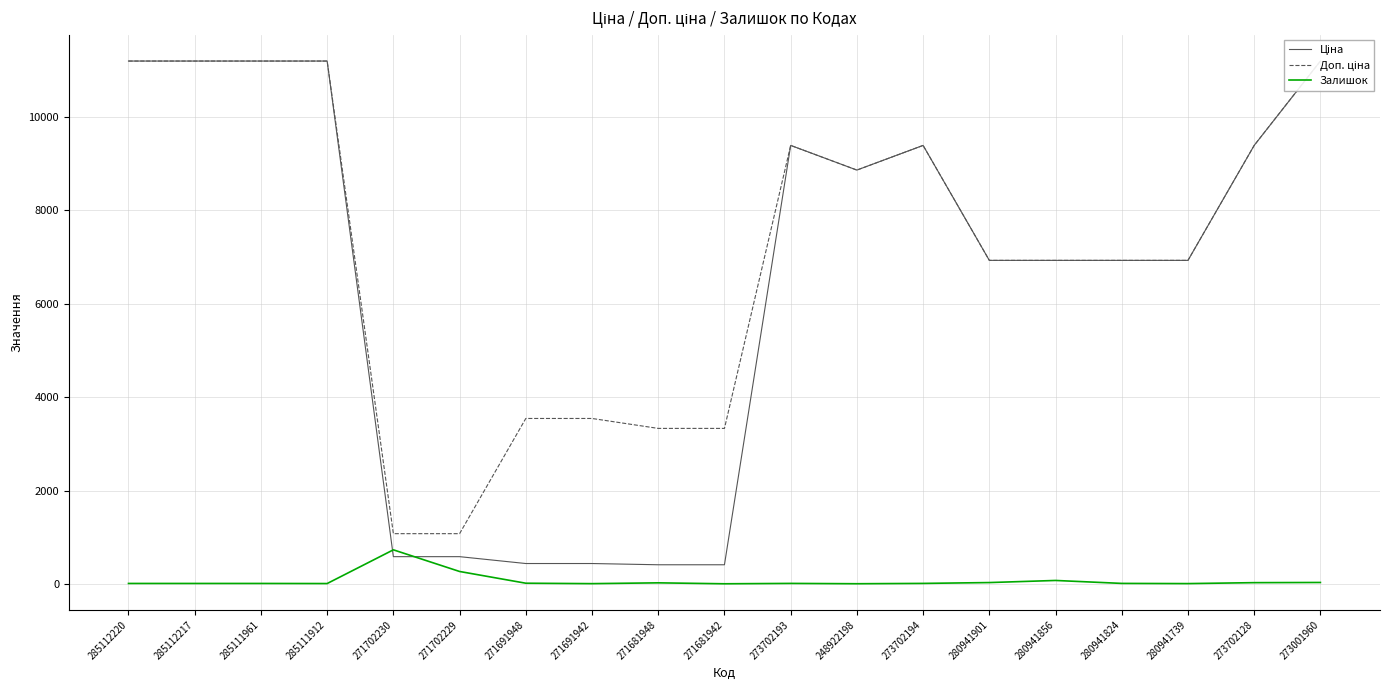

Reading left to right, list all the values displayed in this chart.

Ціна: 11188.2	11188.2	11188.2	11188.2	589.9	589.9	443.1	443.1	416.6	416.6	9384.0	8856.7	9384.0	6925.7	6925.7	6925.7	6925.7	9384.0	11188.2
Доп. ціна: 11188.2	11188.2	11188.2	11188.2	1081.7	1081.7	3545.0	3545.0	3332.5	3332.5	9384.0	8856.7	9384.0	6925.7	6925.7	6925.7	6925.7	9384.0	11188.2
Залишок: 17.0	17.0	17.0	15.0	736.0	273.0	22.0	13.0	30.0	10.0	18.0	11.0	18.0	36.0	81.0	18.0	14.0	34.0	38.0